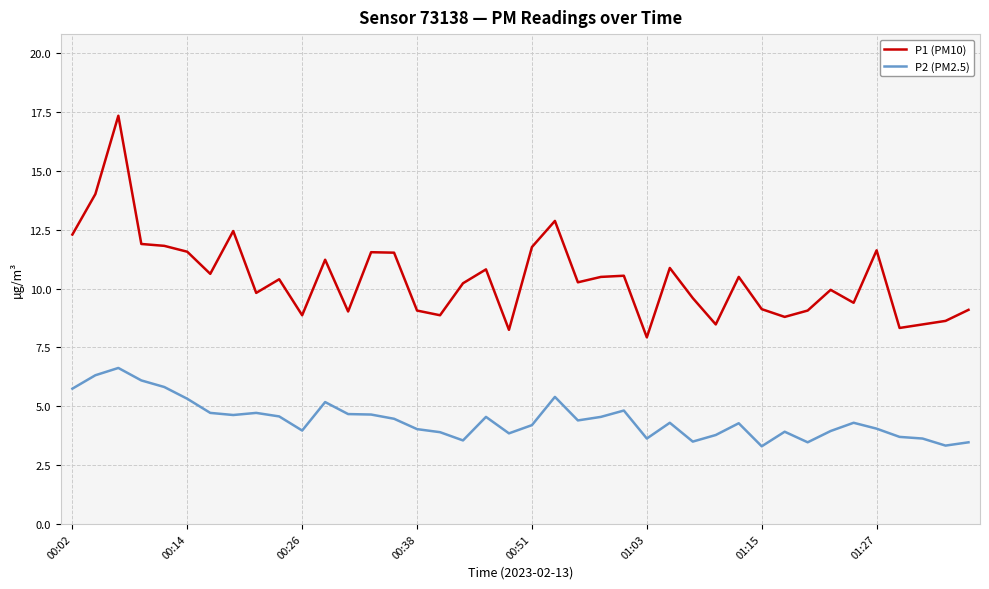

True or false: P1 (PM10) and P2 (PM2.5) cross at least once.

False